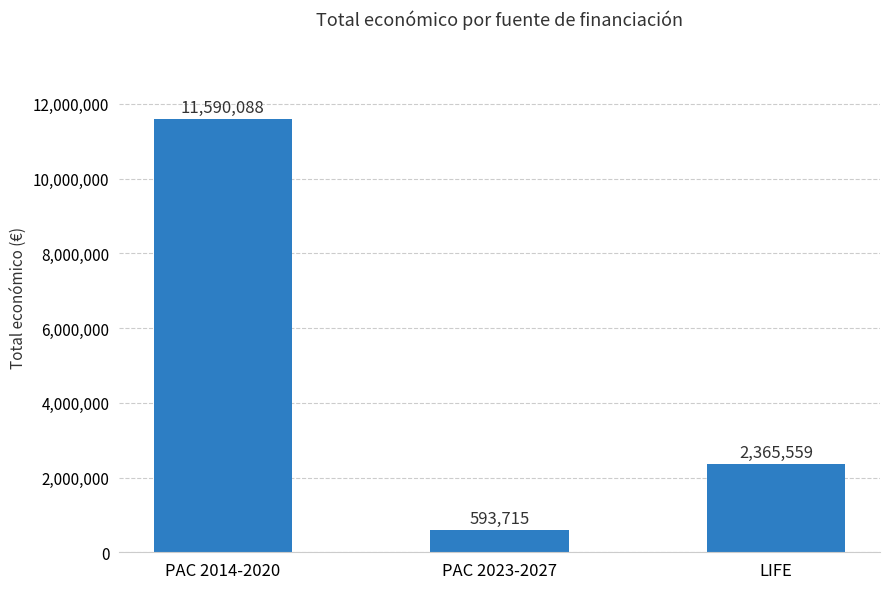

Read the value at LIFE, to the nearest 50.

2365550